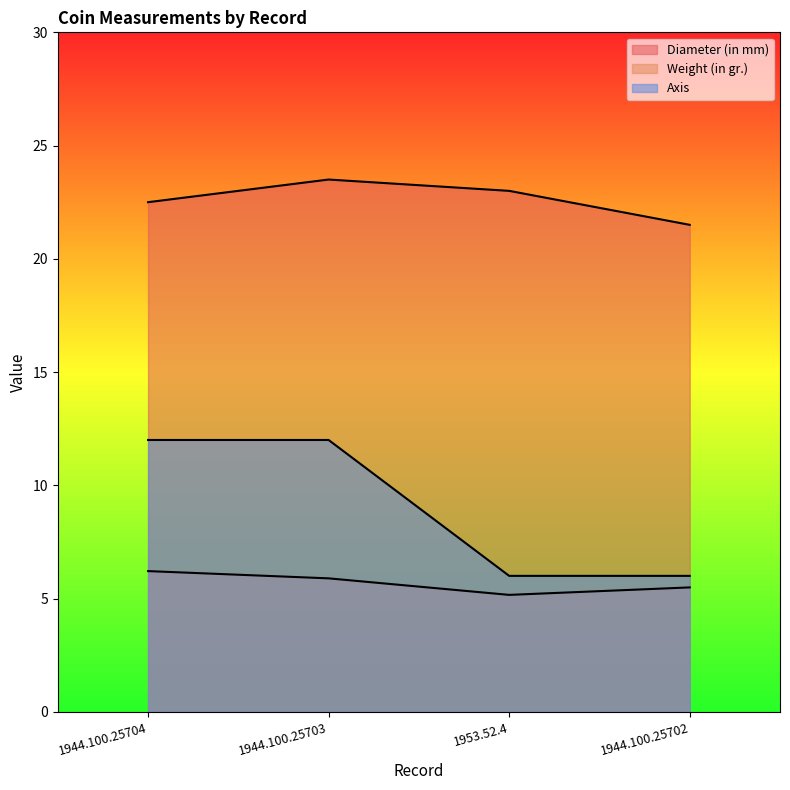

What are all the series names shown in the legend?

Diameter (in mm), Weight (in gr.), Axis